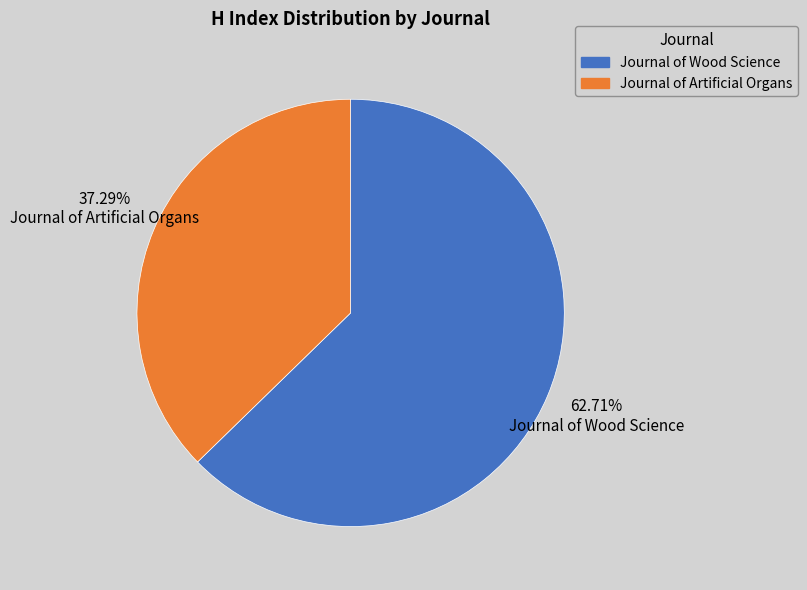

What is the ratio of the value at Journal of Artificial Organs to the value at Journal of Wood Science?

0.6